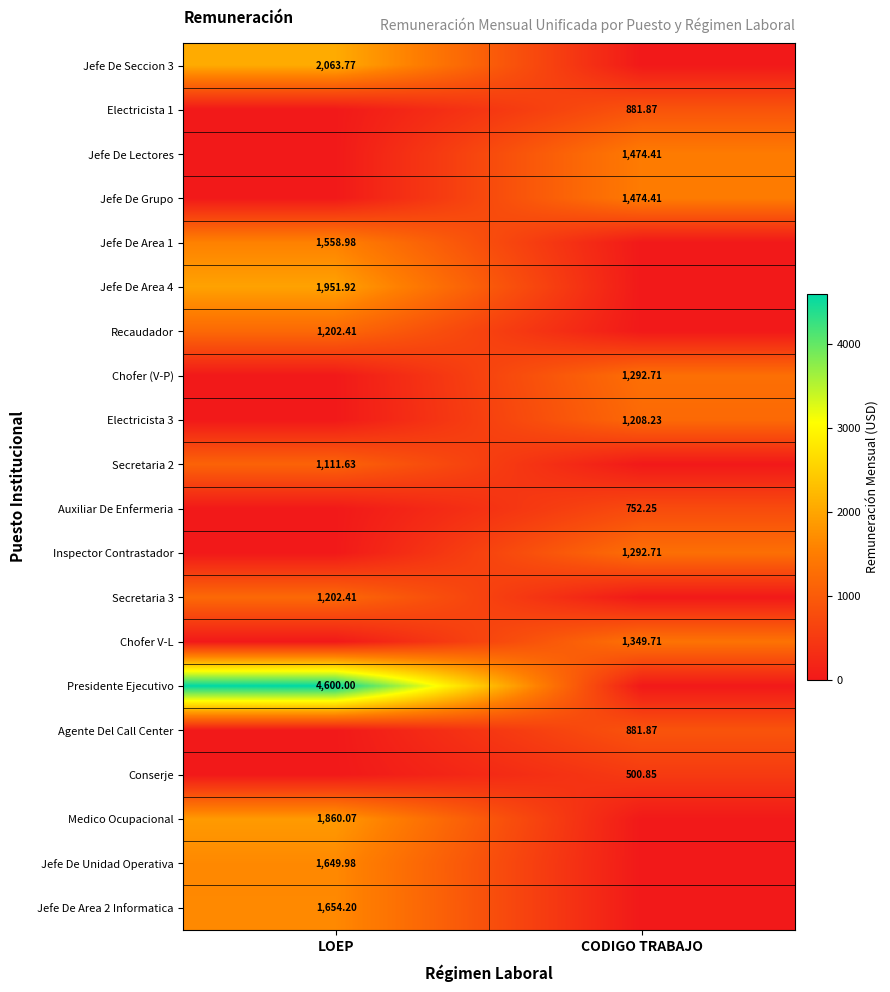

How many values in Jefe De Seccion 3 are above zero?

1